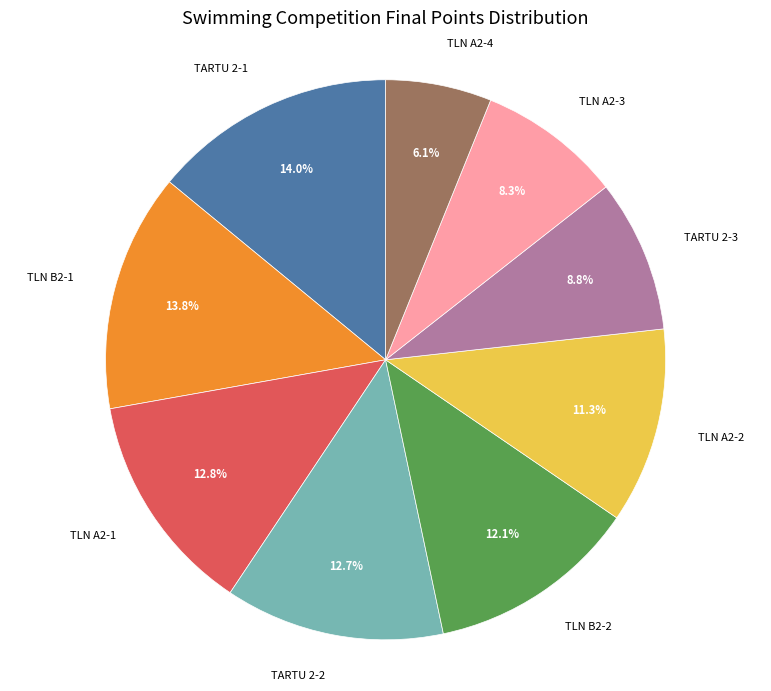

What is the ratio of the value at TARTU 2-3 to the value at TLN A2-2?

0.8